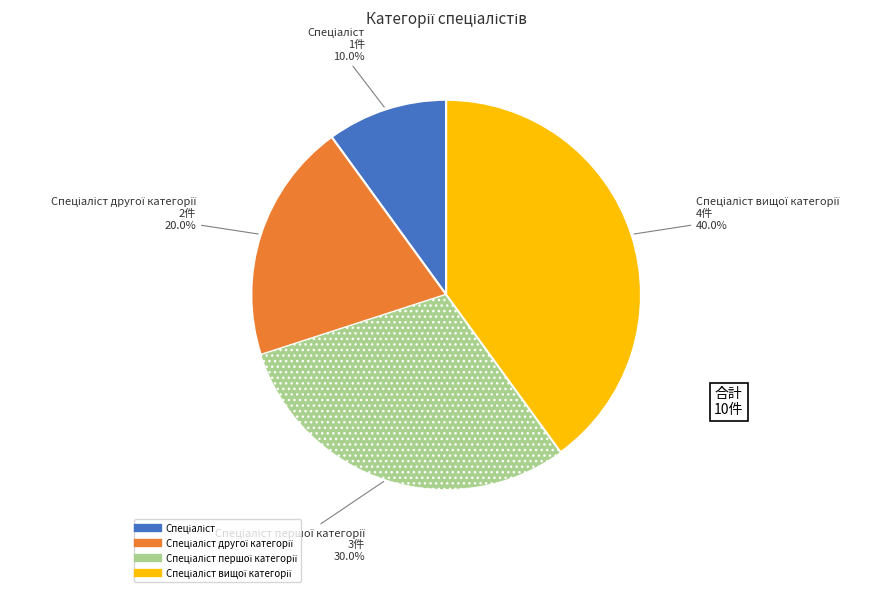

Is there a majority slice in this chart?

No